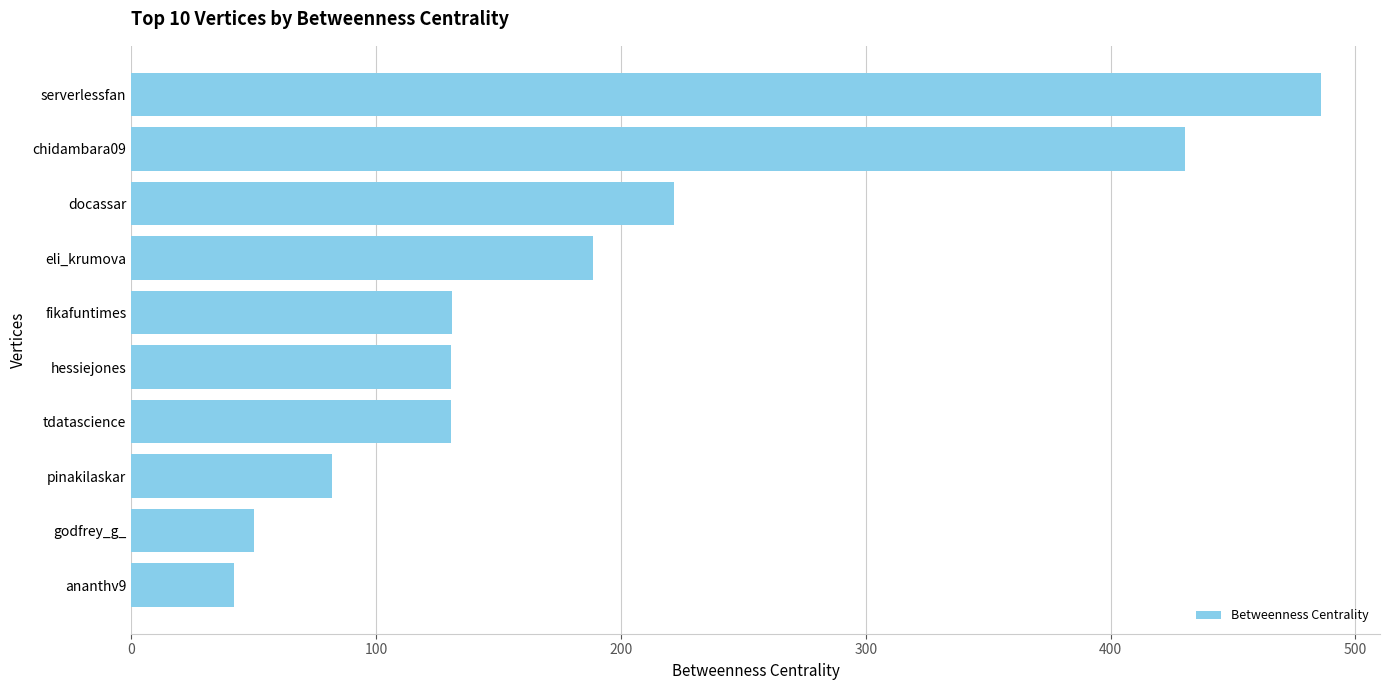

Count the number of values greater than 130.

7